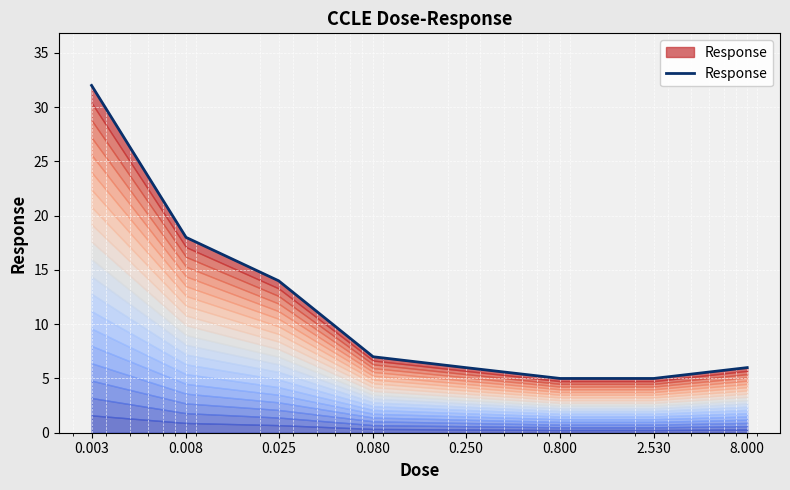

How many data points are less than 7?

4